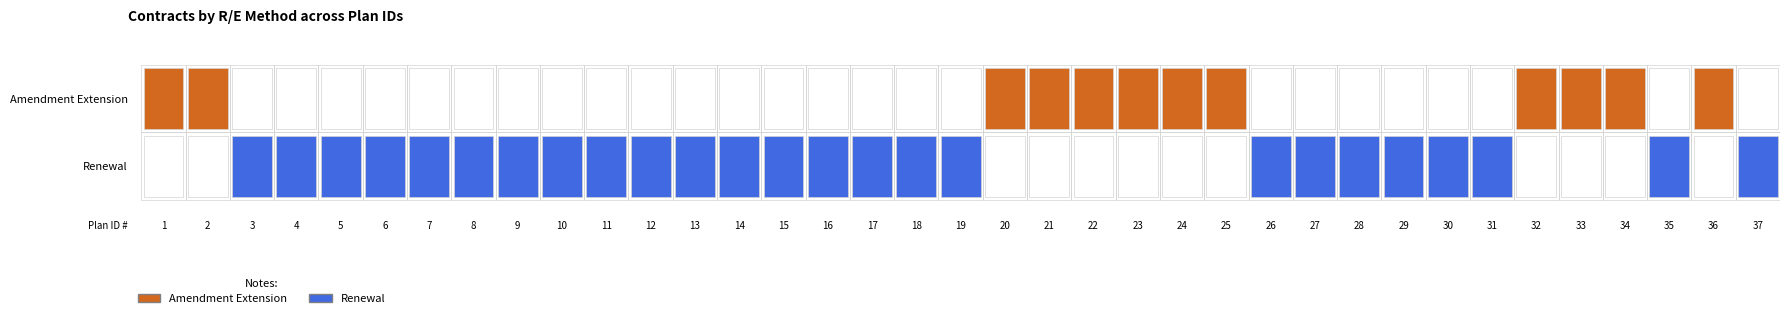

What value does the Amendment Extension series have at FY25RNCOMPTROLLER32?

1